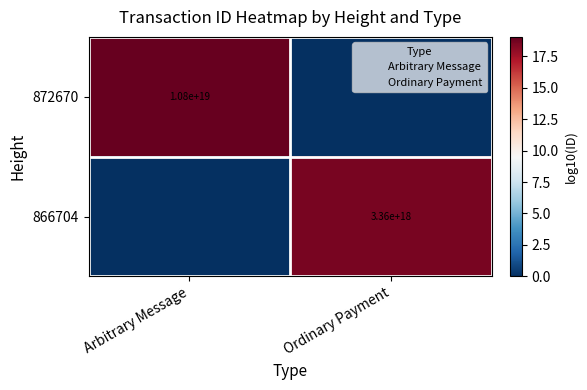

The value of 872670 at Arbitrary Message is 10800000000000000000. True or false?

True